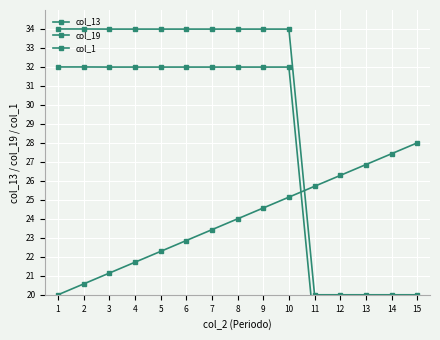

Reading left to right, extract all data points from this chart.

col_13: 34.0	34.0	34.0	34.0	34.0	34.0	34.0	34.0	34.0	34.0	20.0	20.0	20.0	20.0	20.0
col_19: 32.0	32.0	32.0	32.0	32.0	32.0	32.0	32.0	32.0	32.0	18.0	18.0	18.0	18.0	18.0
col_1: 20.0	20.6	21.1	21.7	22.3	22.9	23.4	24.0	24.6	25.1	25.7	26.3	26.9	27.4	28.0